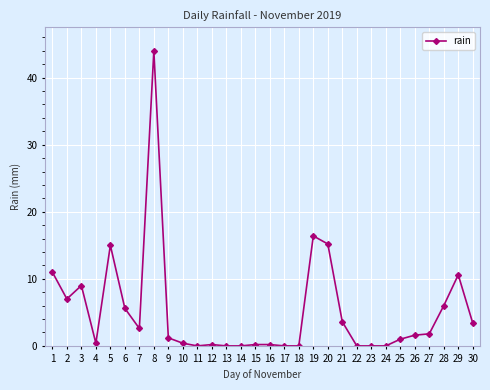

True or false: there are more than 1 points higher than both neighbors.

True